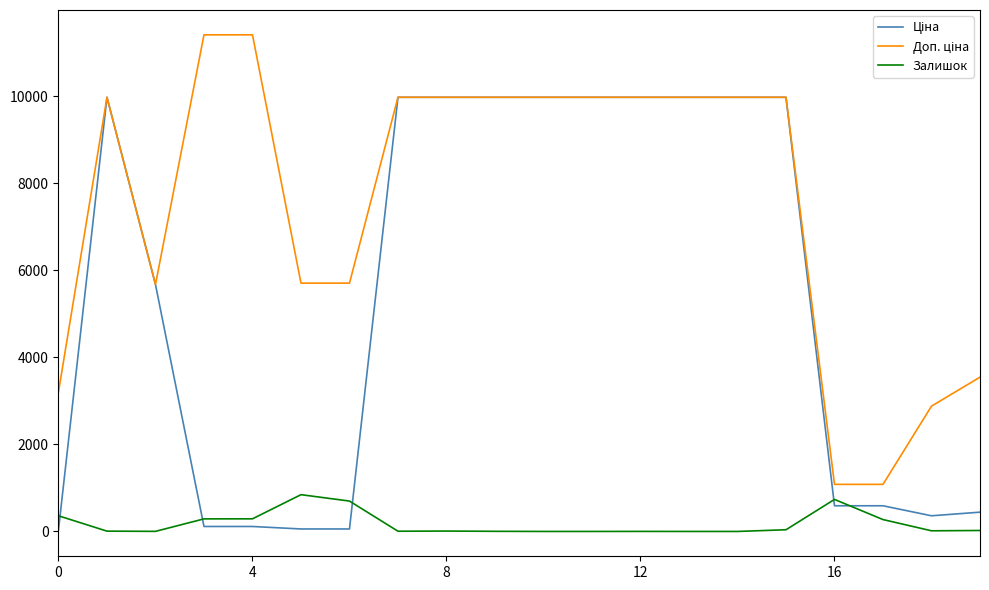

What is the greatest value displayed?

11410.0